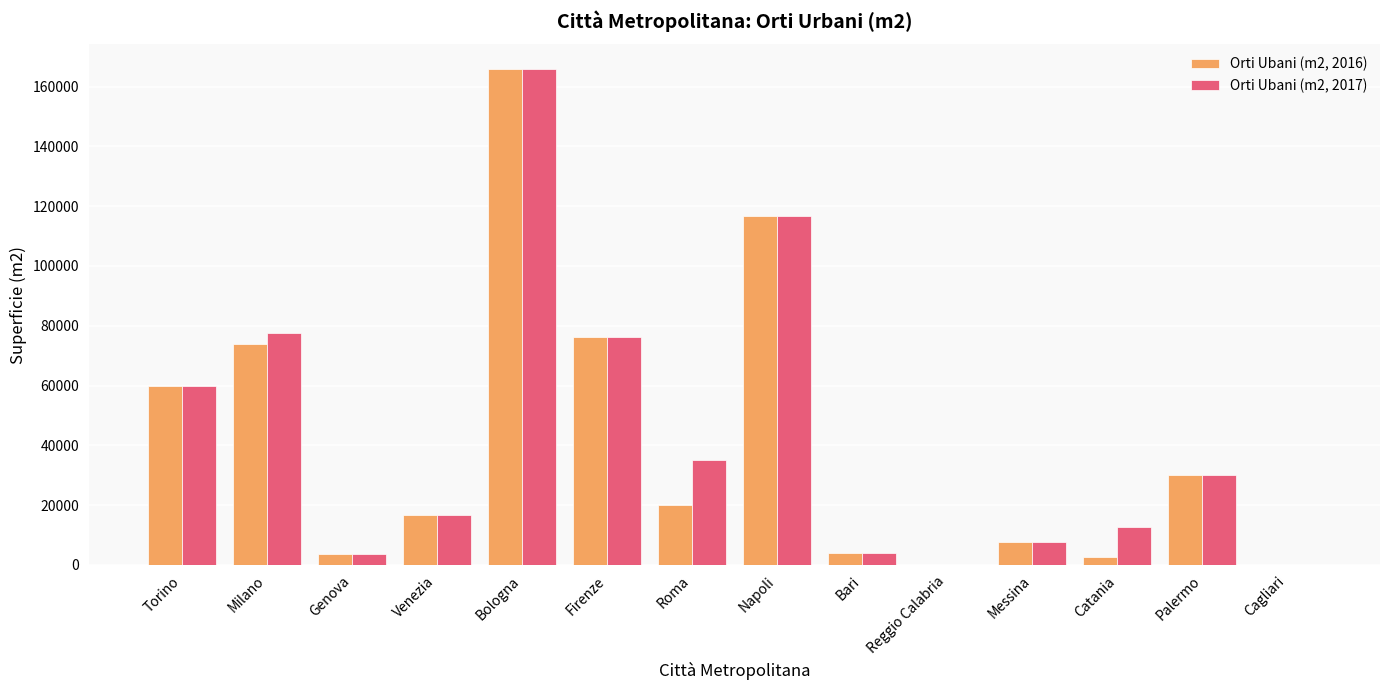

At which category does the chart reach its peak across all series?

Bologna